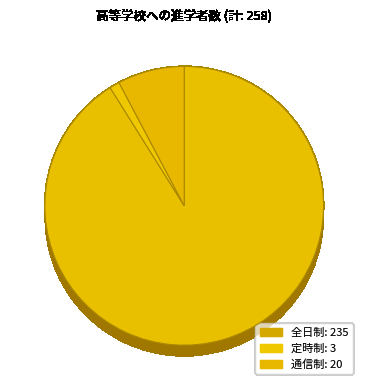

To the nearest percent, what portion does 通信制 represent?

8%